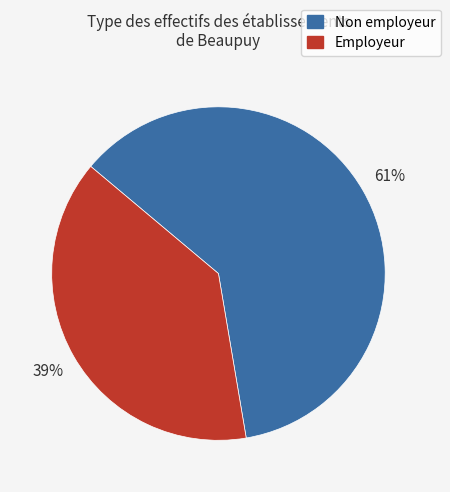

Is there any slice that represents more than half of the pie?

Yes